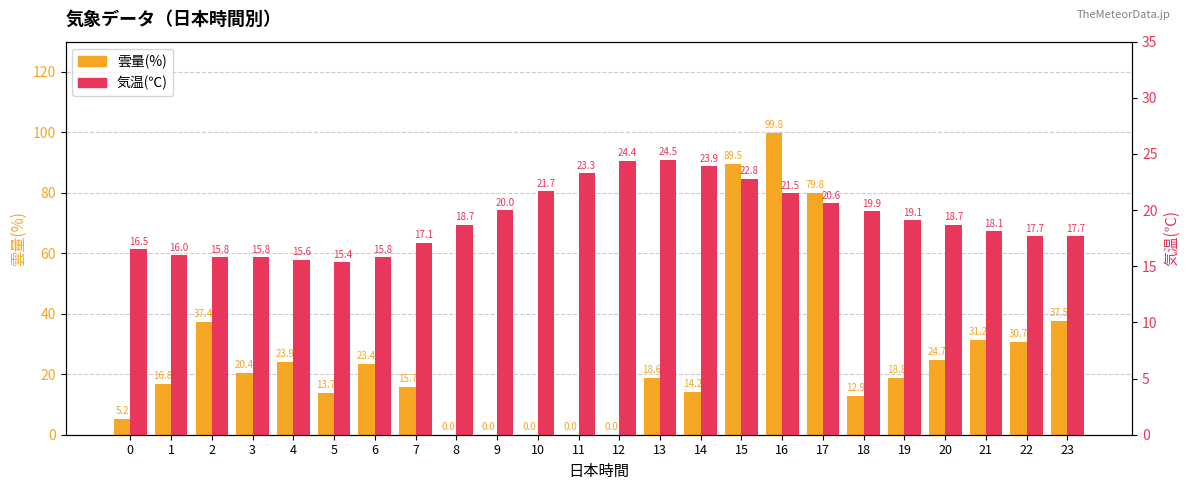

Rank the series by their maximum value, from lowest to highest.

気温(℃), 雲量(%)